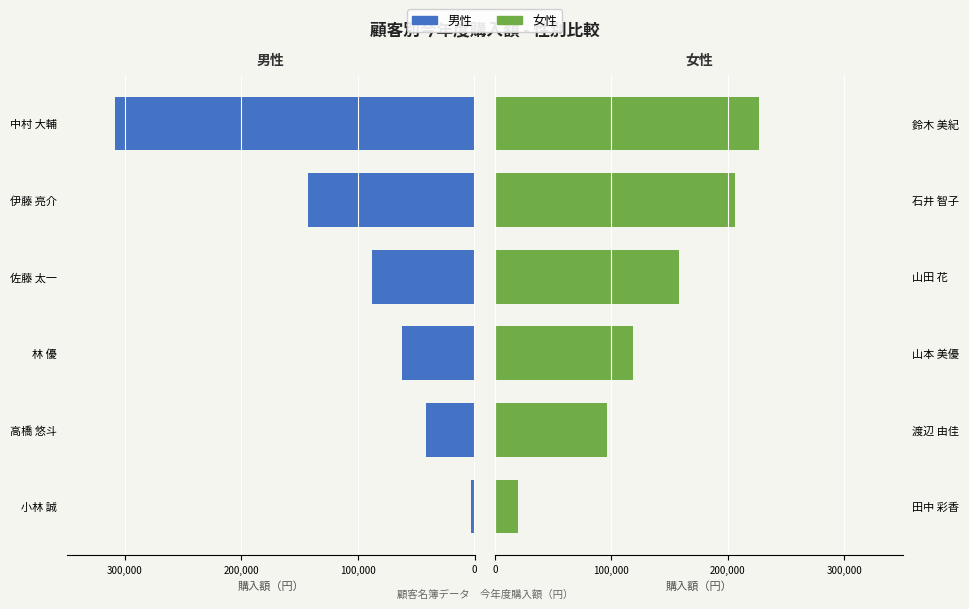

What are all the series names shown in the legend?

男性, 女性